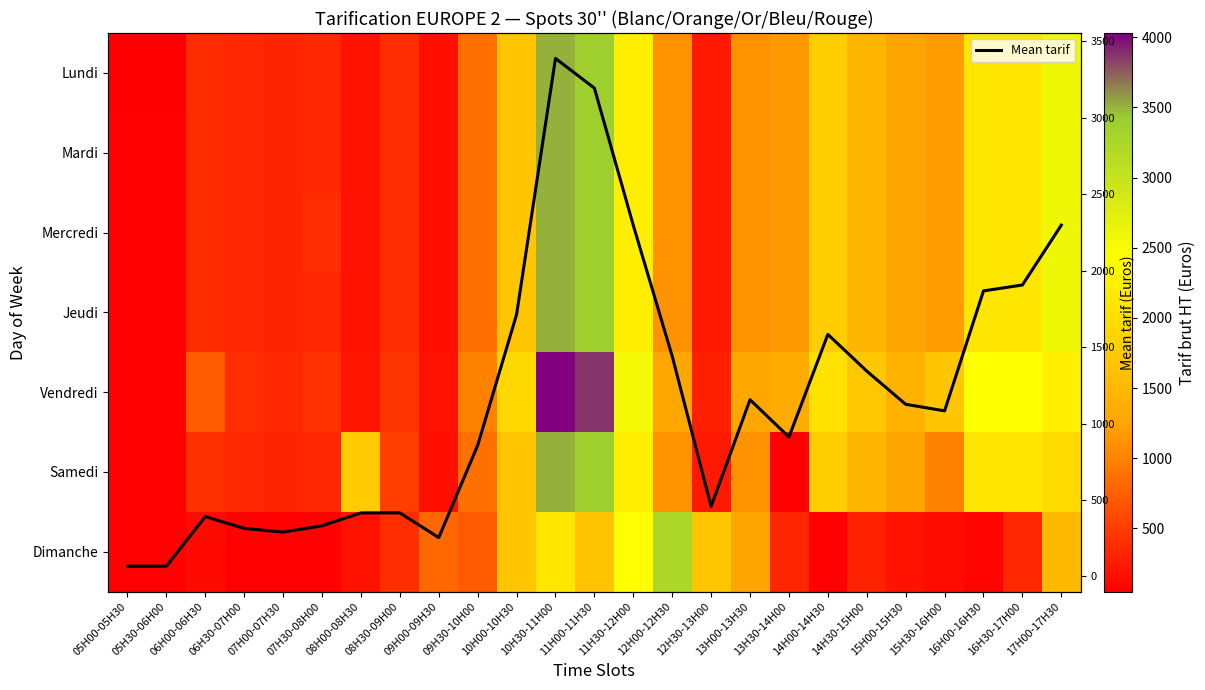

What is the maximum value for Mean tarif?

3387.1